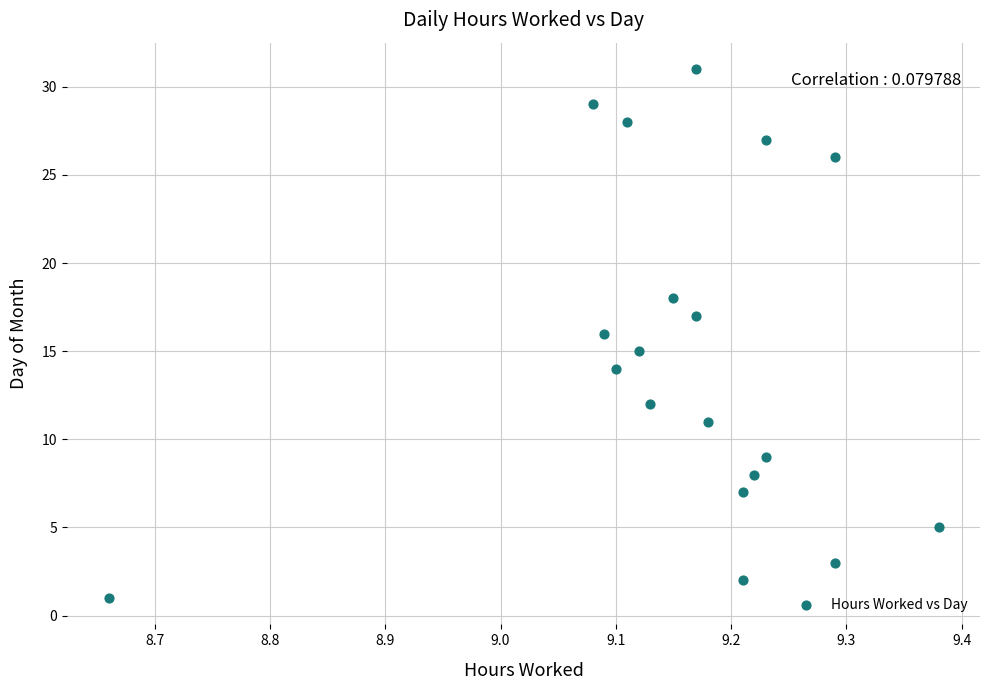

What is the range of Y values (max minus min)?

30